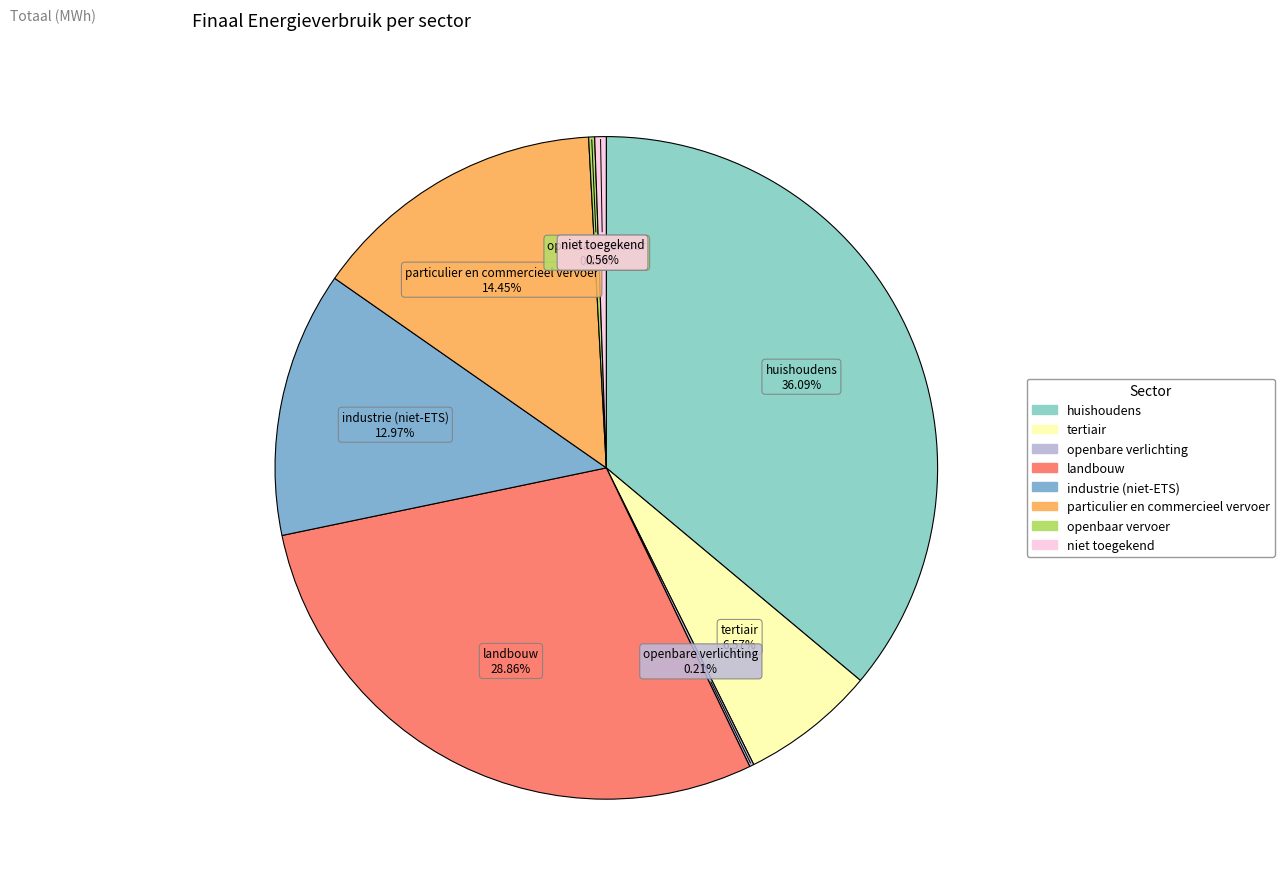

Which has a higher value, particulier en commercieel vervoer or tertiair?

particulier en commercieel vervoer